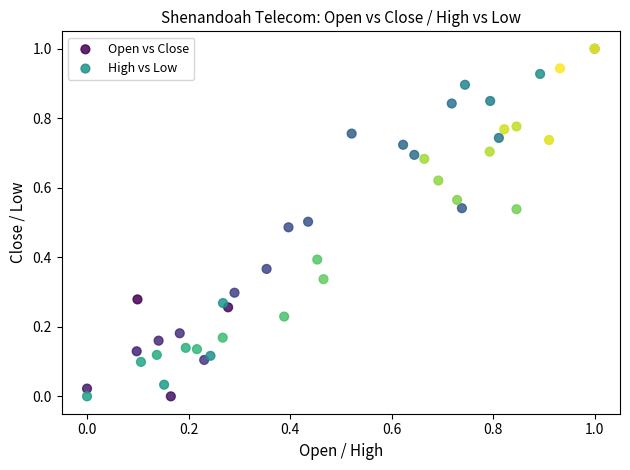

What are all the series names shown in the legend?

Open vs Close, High vs Low